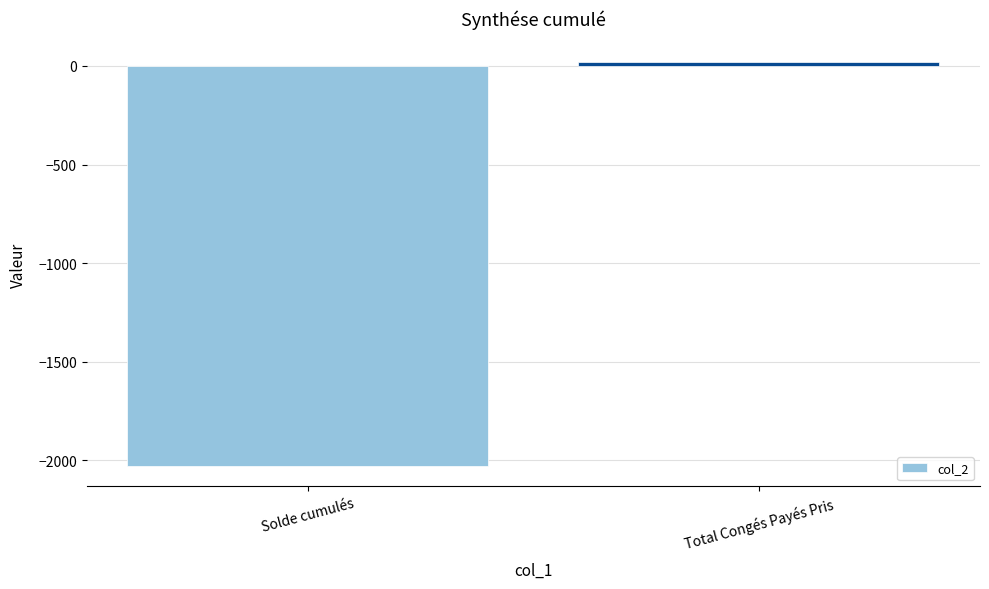

Between Total Congés Payés Pris and Solde cumulés, which is larger?

Total Congés Payés Pris